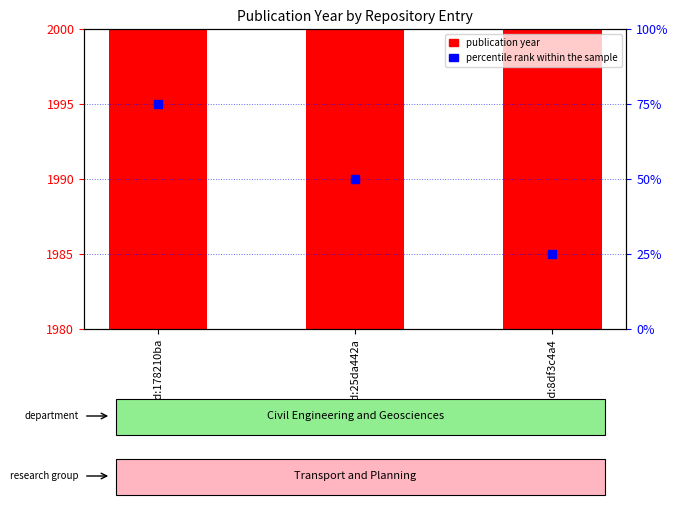

Which series reaches the maximum Y coordinate?

publication year